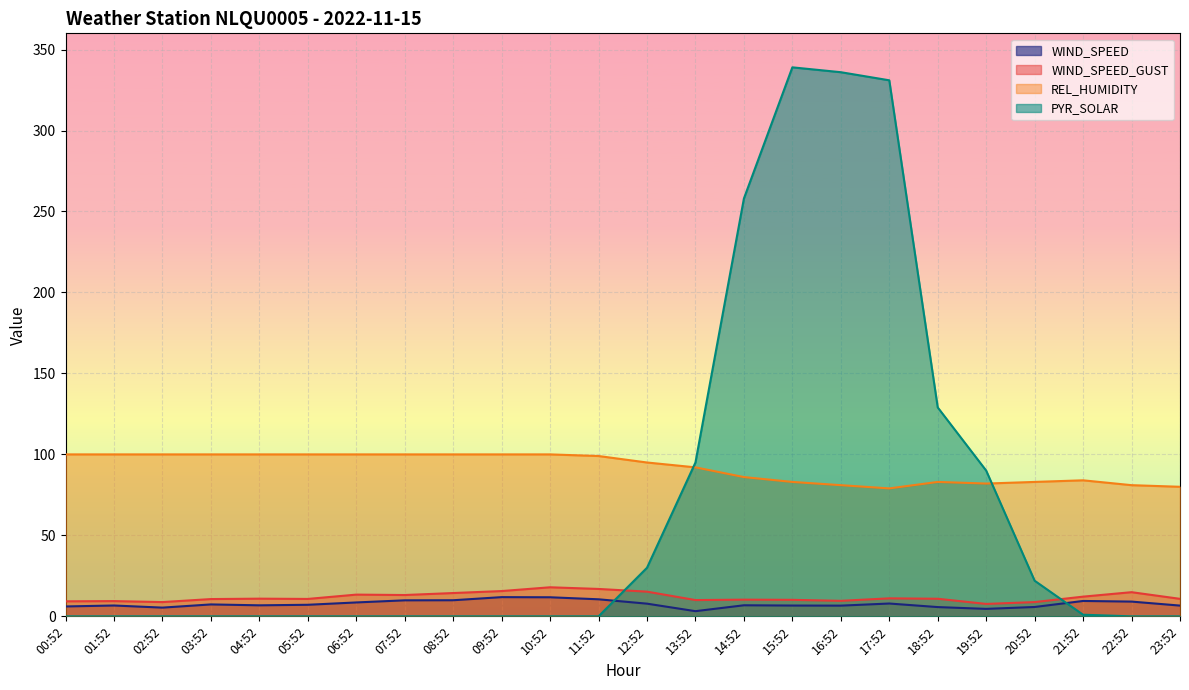

At which category is the sum across all series the highest?

15:52